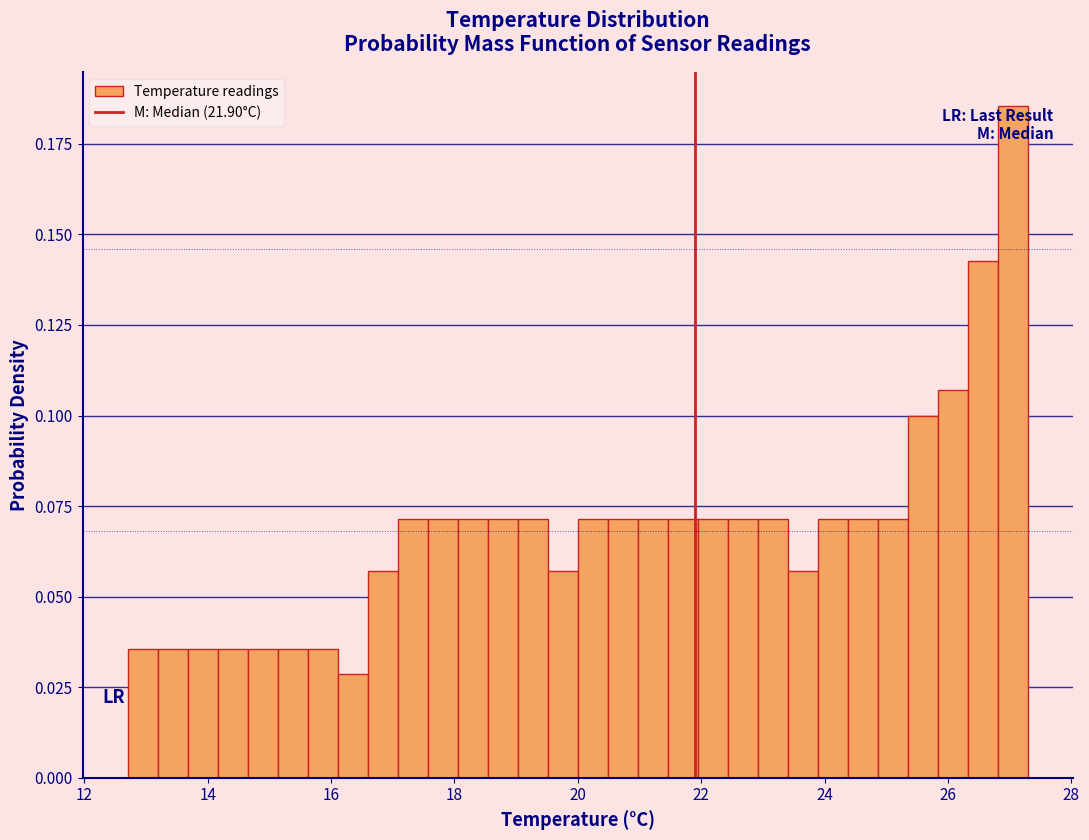

Read against the x-axis, roughly where is the centre of the tallest bar?

27.0